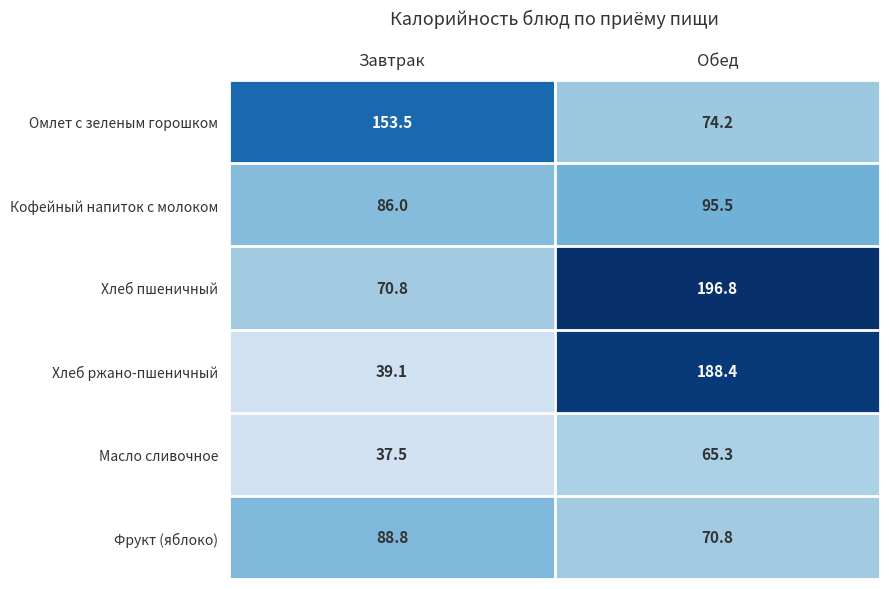

Rank the series by their maximum value, from highest to lowest.

Хлеб пшеничный, Хлеб ржано-пшеничный, Омлет с зеленым горошком, Кофейный напиток с молоком, Фрукт (яблоко), Масло сливочное